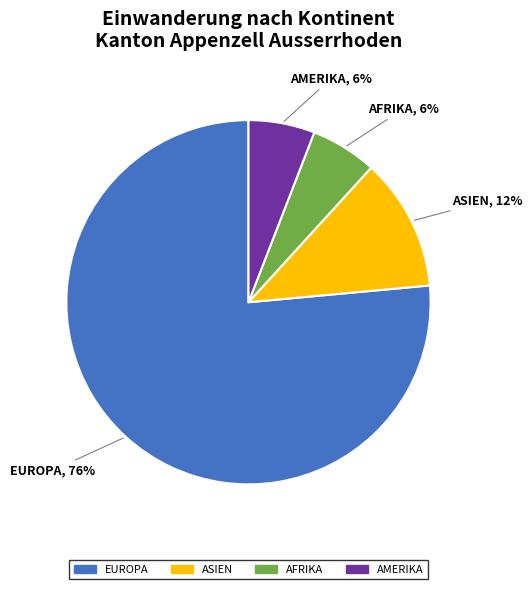

Does any single category account for the majority?

Yes